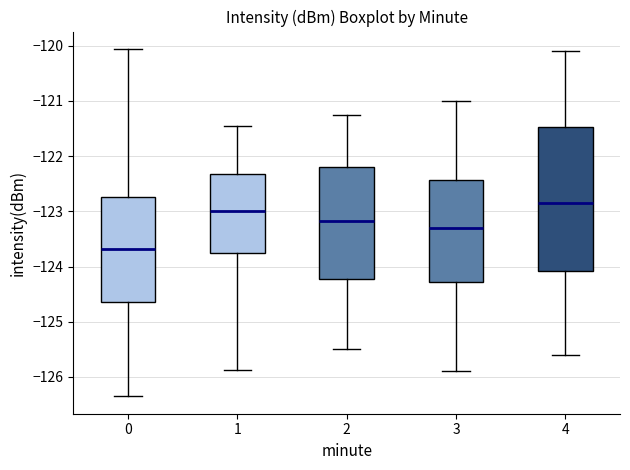

Which box is the tallest, from its lower edge to its upper edge?

4